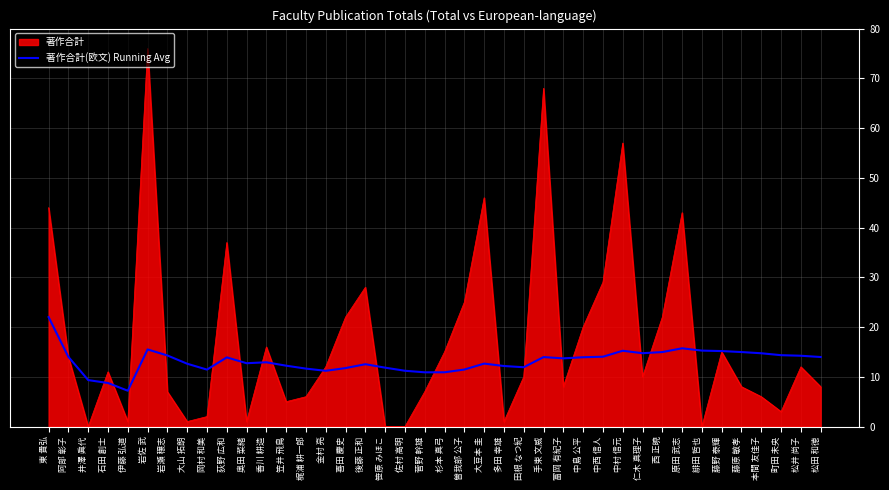

Rank the series at 笹原 みほこ from lowest to highest value.

著作合計, 著作合計(欧文) Running Avg